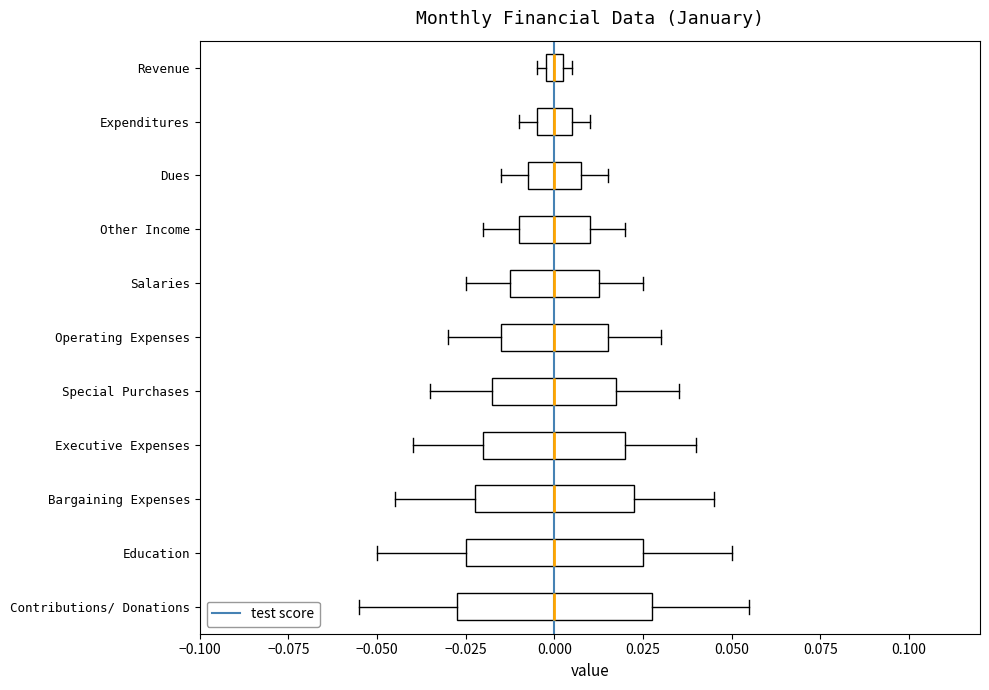

Which box is the widest, from its left edge to its right edge?

Contributions/ Donations